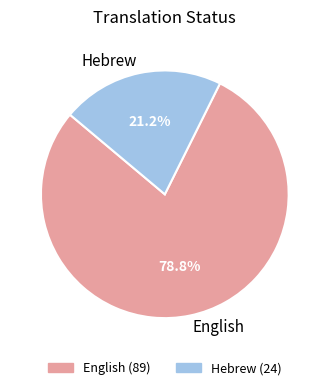

What is the smallest slice in the pie chart?

Hebrew